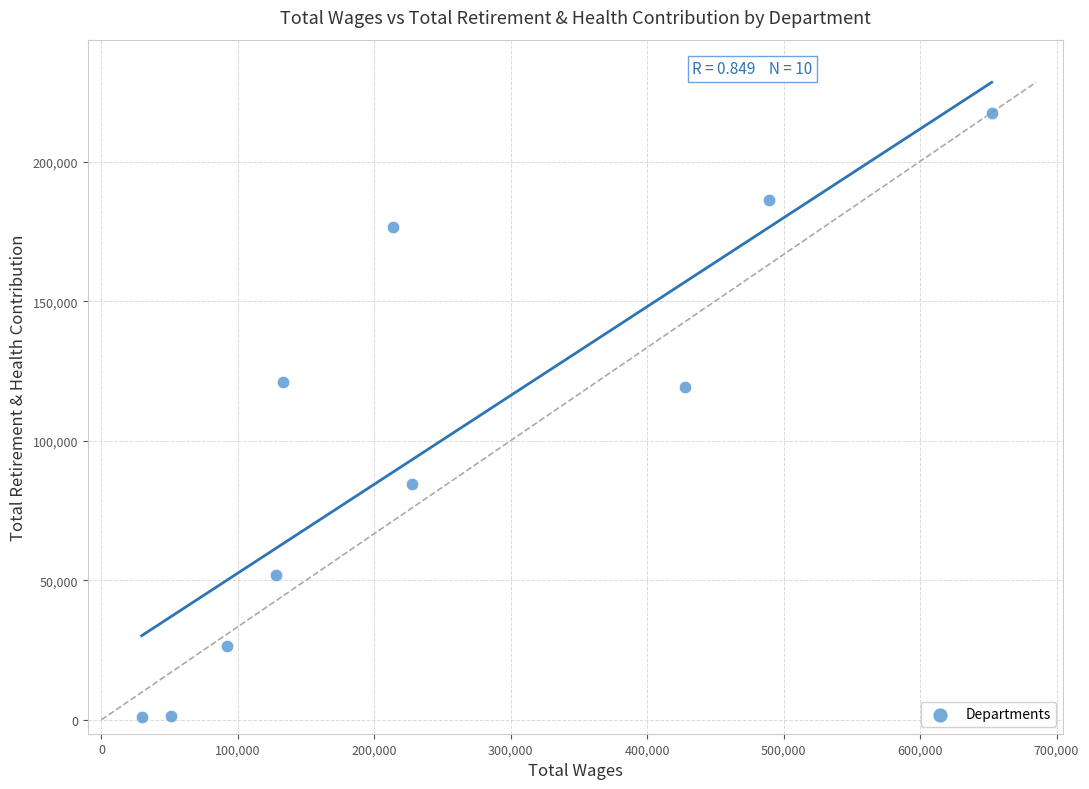

What is the range of X values (max minus min)?

622960